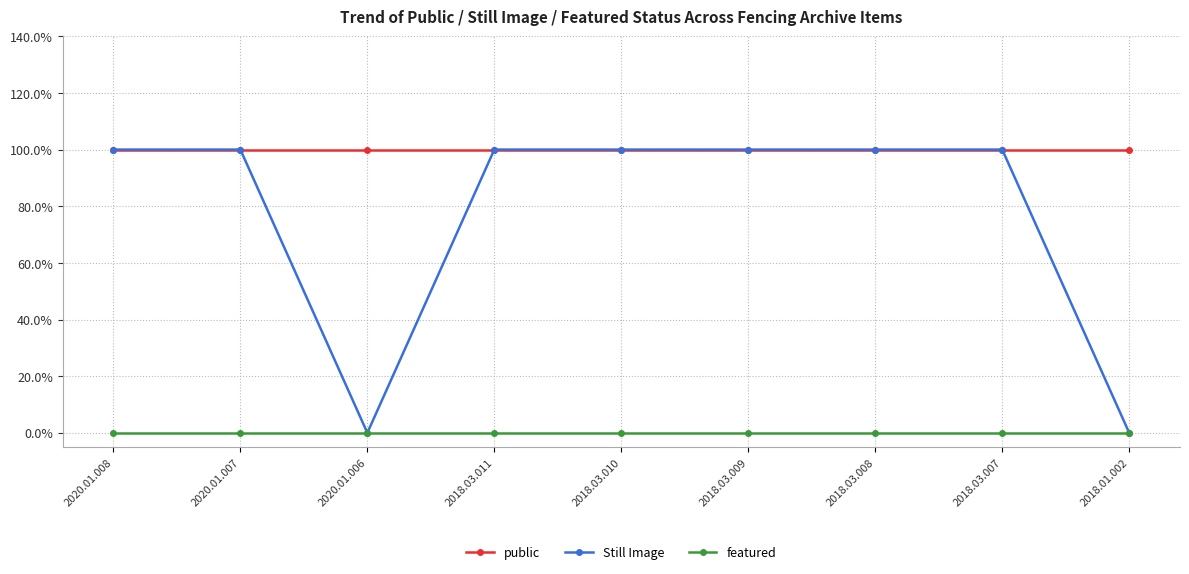

Does the chart have visible grid lines?

Yes